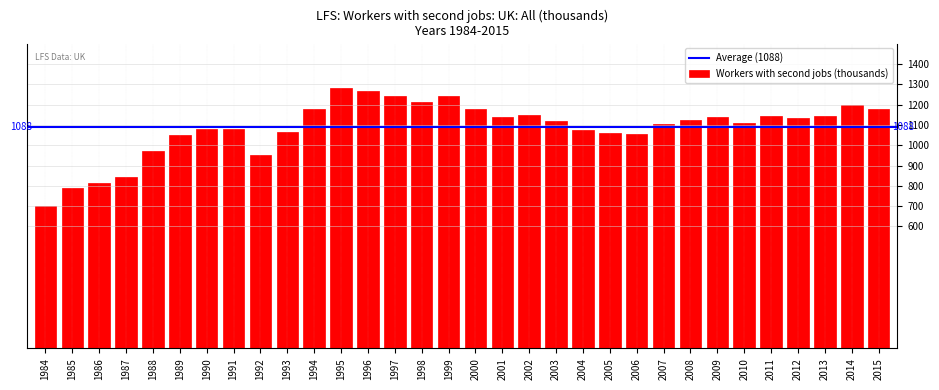

What is the smallest value displayed?

702